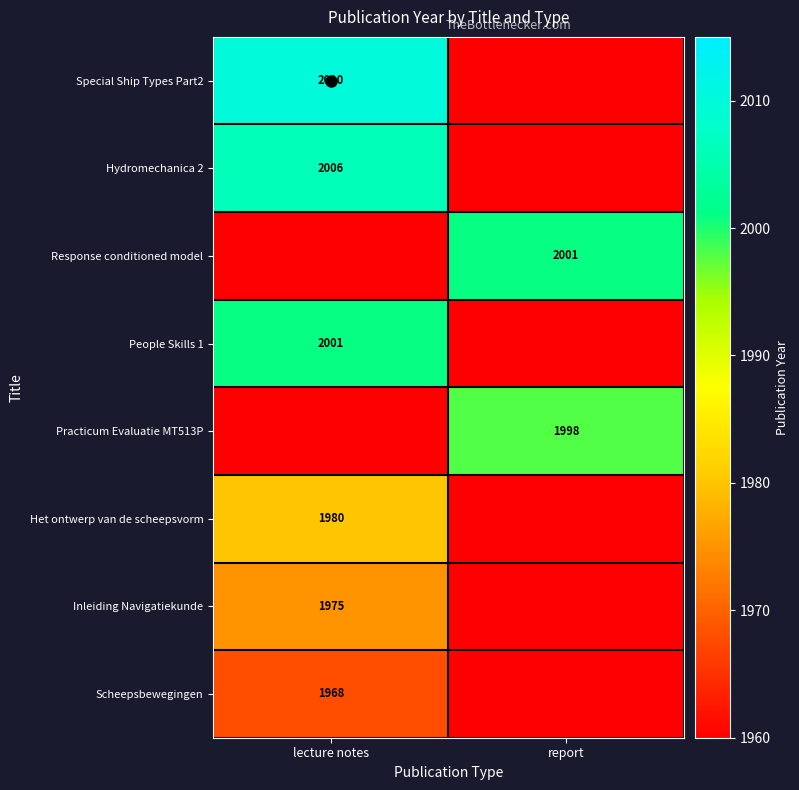

The Scheepsbewegingen series shows 1285 at lecture notes. True or false?

False